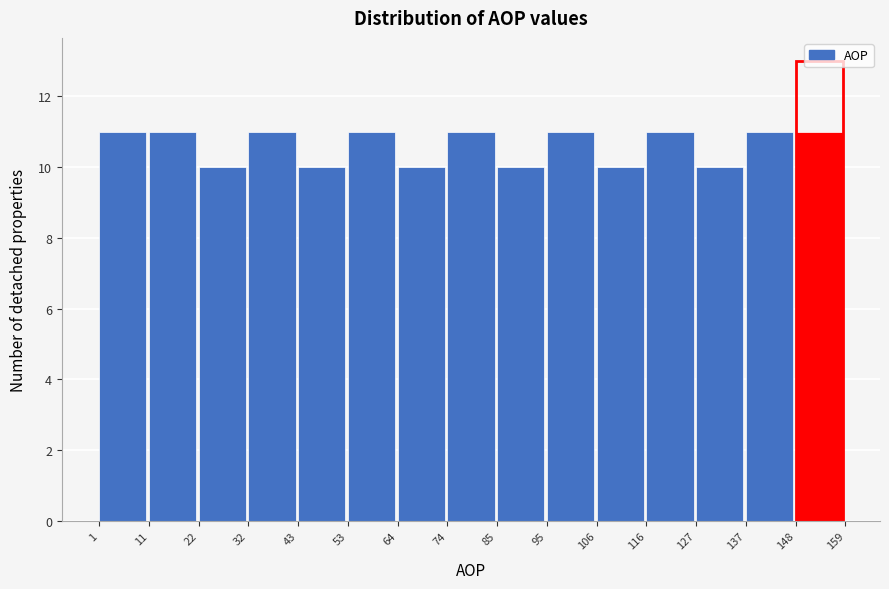

Reading left to right, transcribe this chart: for each bar, give the range it covers on the x-axis and its height. The values are not printed on the chart, so give them approximately, as read against the axis.

1 to 11: 11
11 to 22: 11
22 to 32: 10
32 to 43: 11
43 to 53: 10
53 to 64: 11
64 to 74: 10
74 to 85: 11
85 to 95: 10
95 to 106: 11
106 to 116: 10
116 to 127: 11
127 to 137: 10
137 to 148: 11
148 to 159: 11